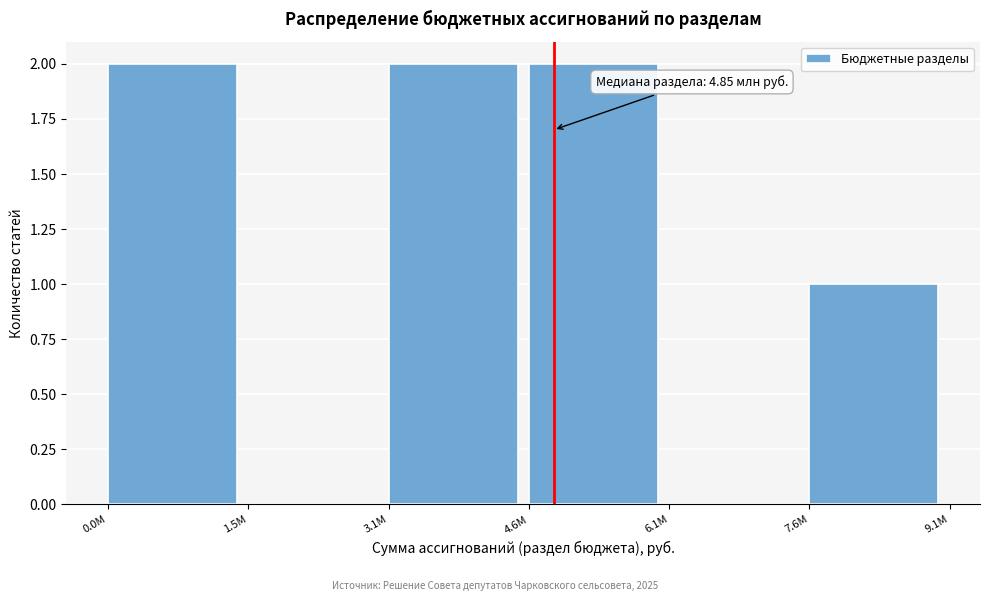

Reading right to left, what are all the values shown in this chart?

7.6M=1	6.1M=0	4.6M=2	3.1M=2	1.5M=0	0.0M=2